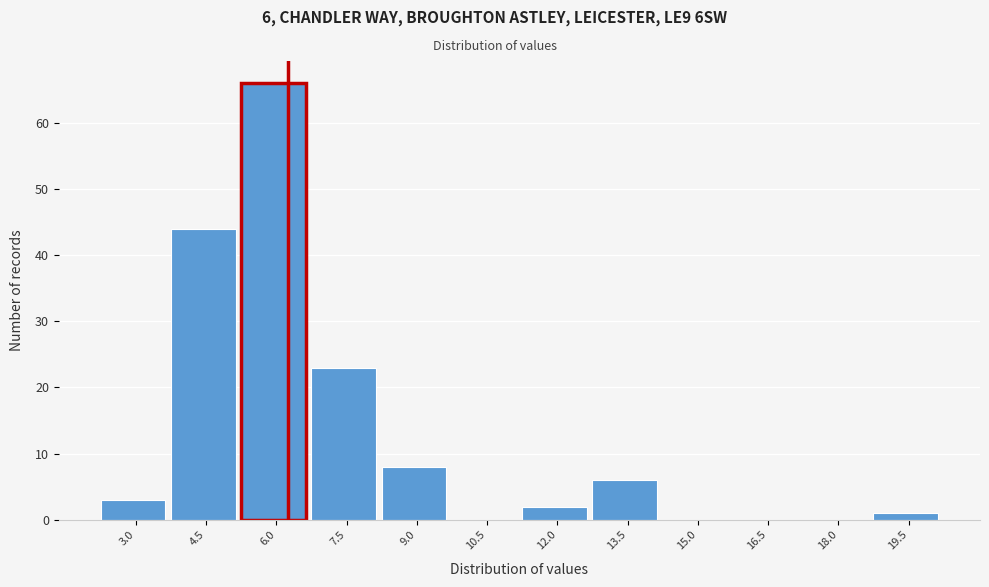

Reading right to left, list all the values displayed in this chart.

19.5=1	18.0=0	16.5=0	15.0=0	13.5=6	12.0=2	10.5=0	9.0=8	7.5=23	6.0=66	4.5=44	3.0=3